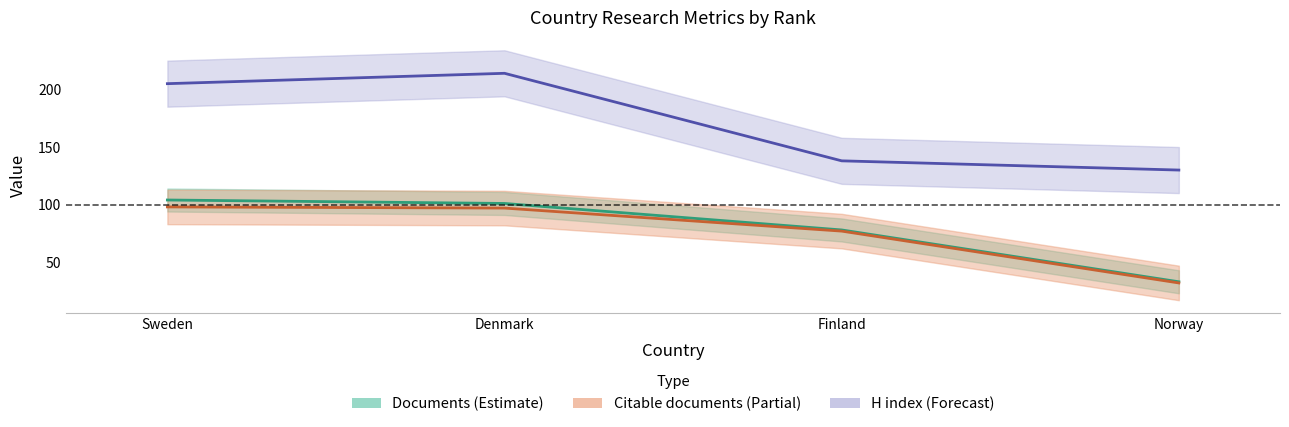

What is the total value across all series at Denmark?

412